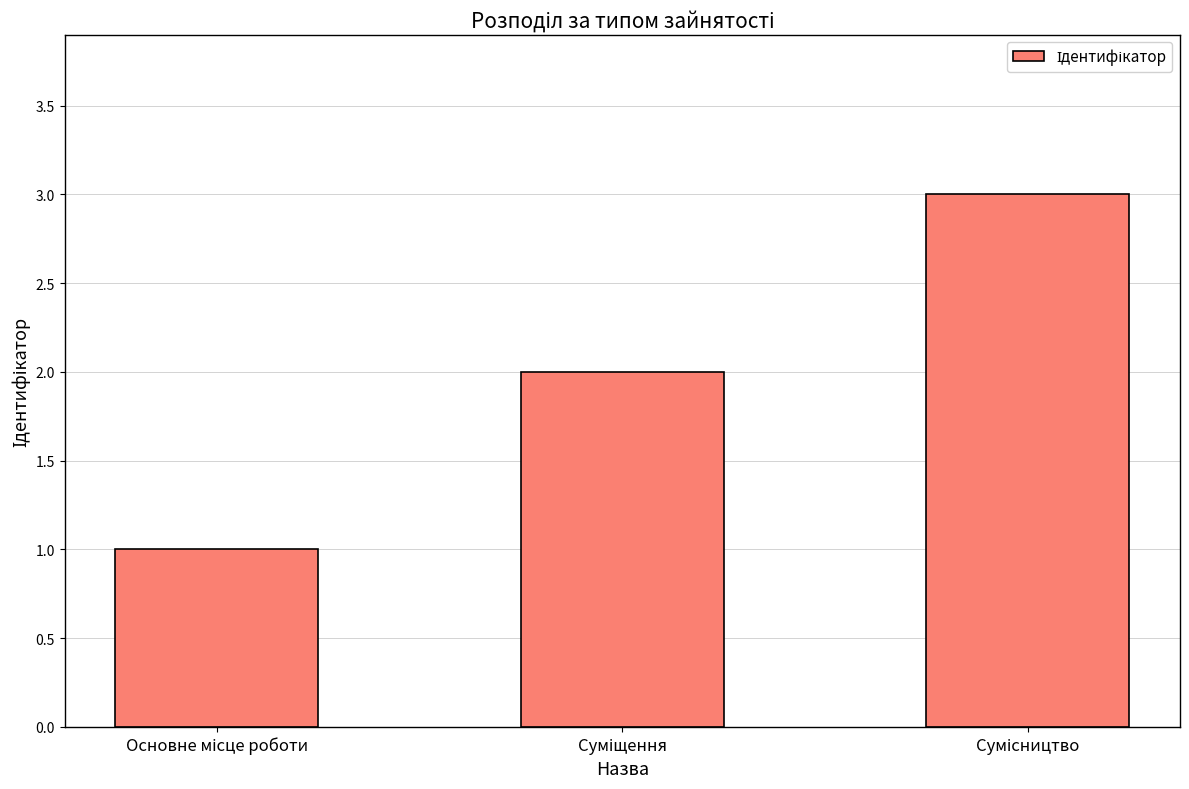

What is the sum of all values?

6